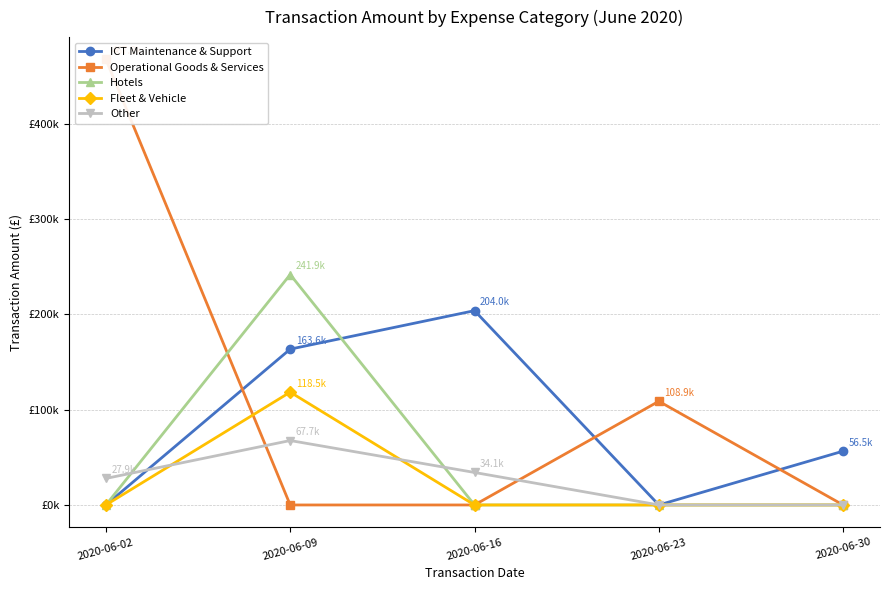

At 2020-06-02, list the series in order from largest to smallest.

Operational Goods & Services, Other, ICT Maintenance & Support, Hotels, Fleet & Vehicle